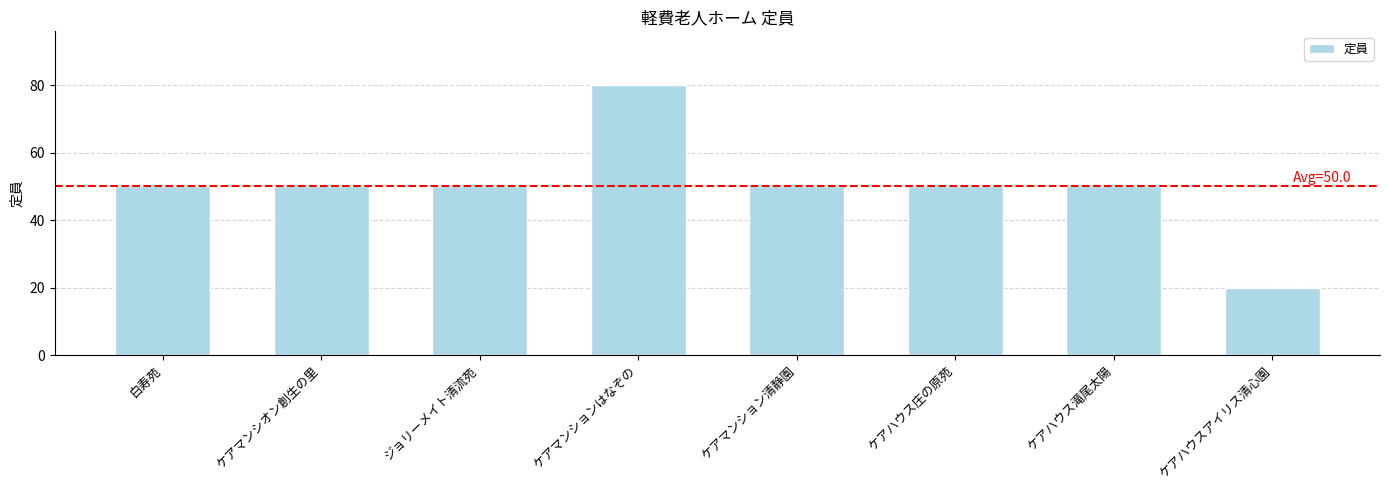

Is it true that the value at 白寿苑 is 22?

False